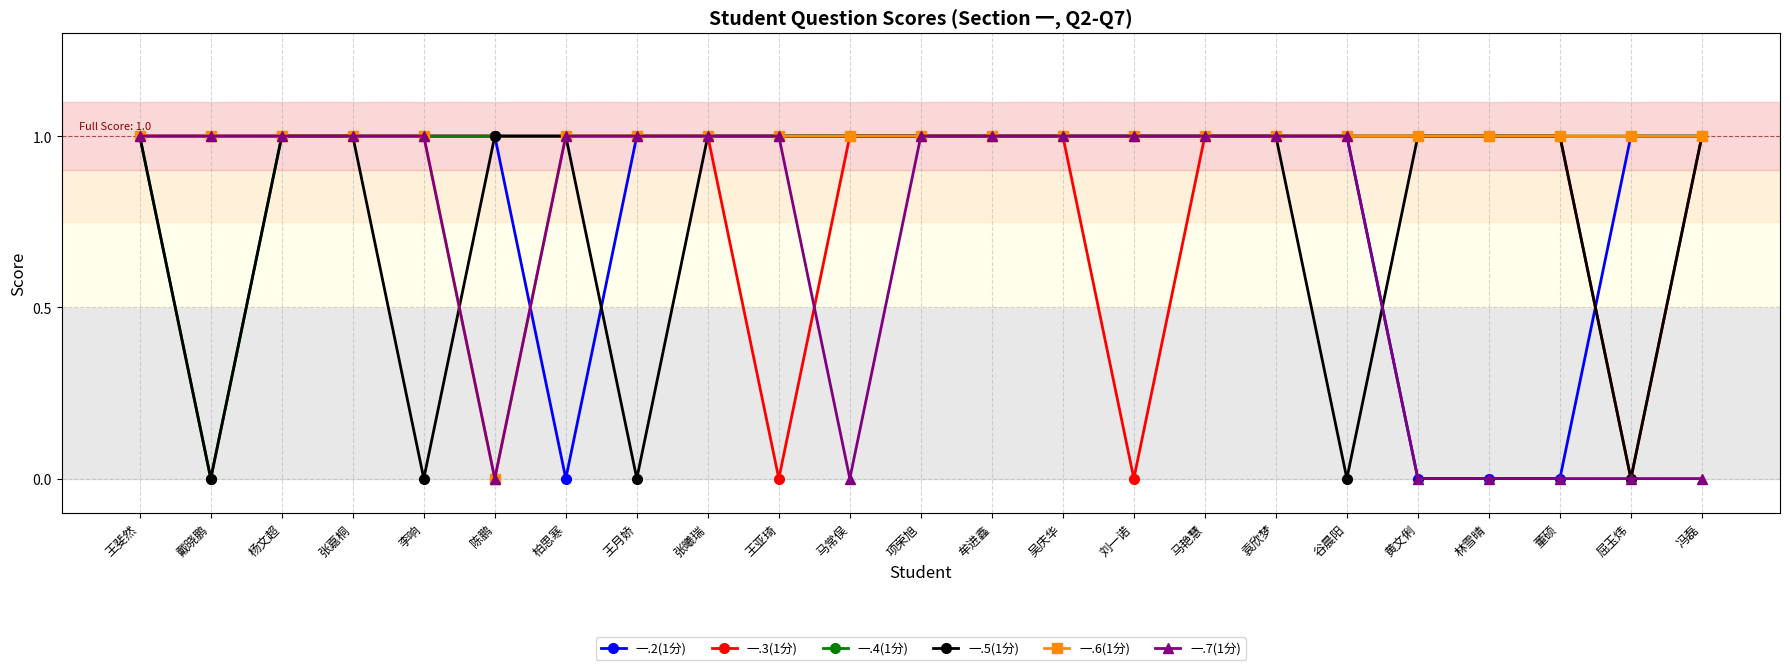

Is this an area chart (filled region under the line)?

No